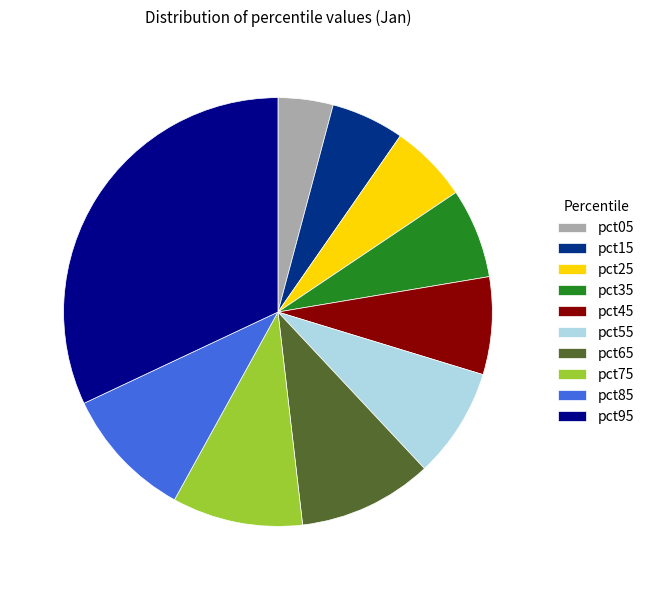

Is it true that pct45 is 1% of the pie?

False